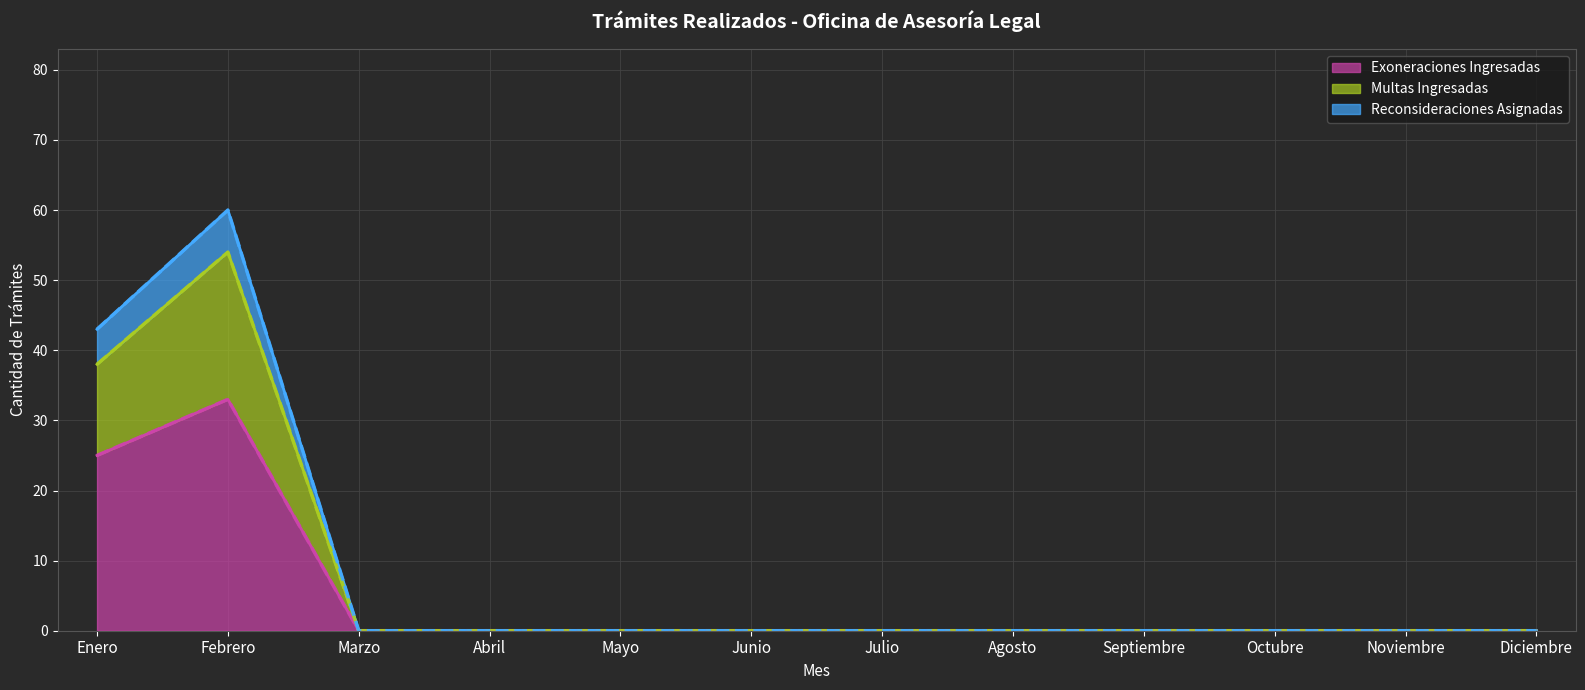

What is the difference between the second highest and minimum values in the Exoneraciones Ingresadas series?

25